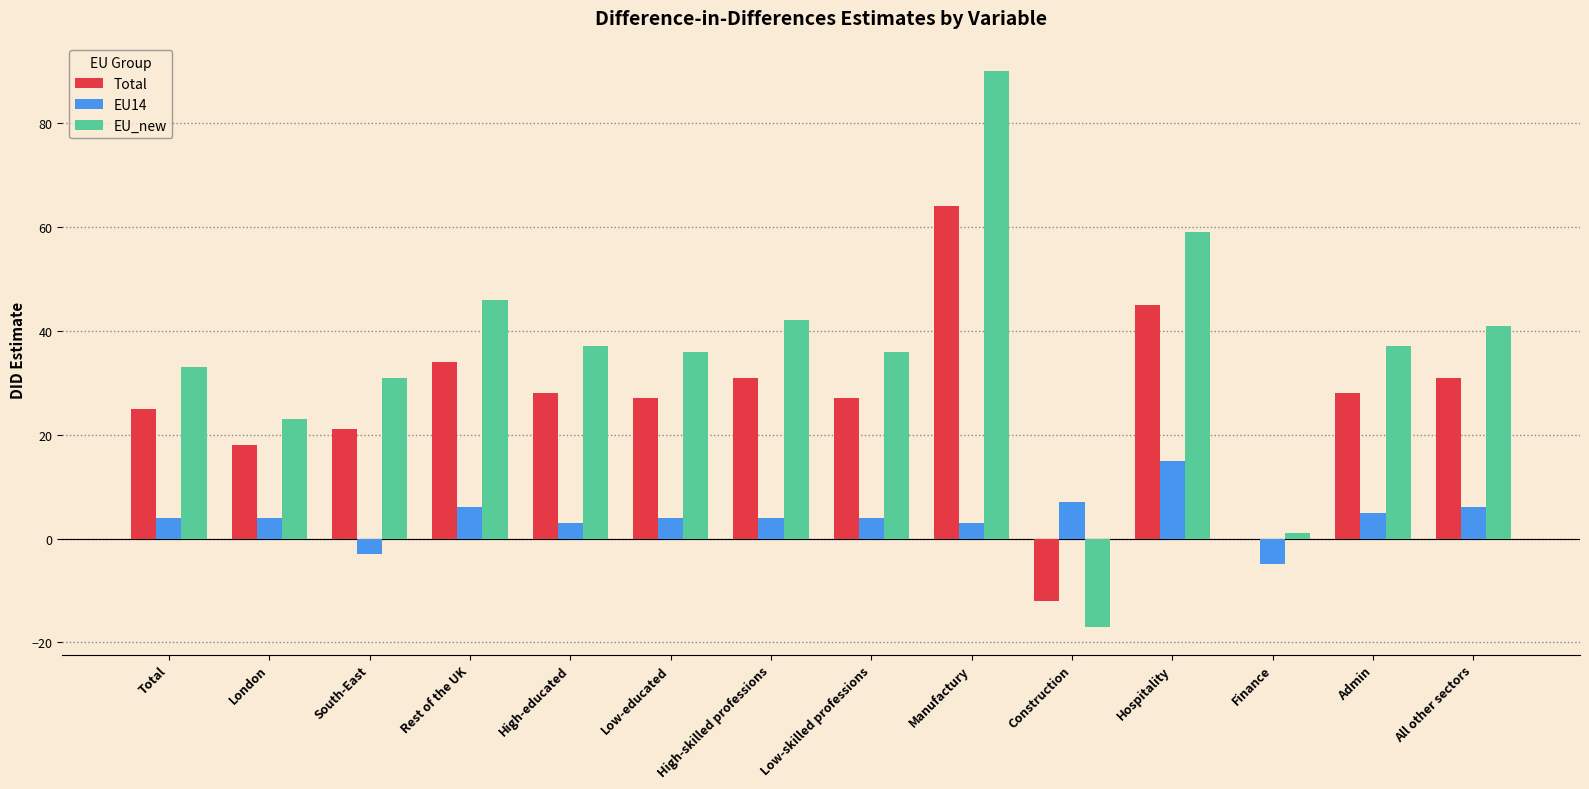

Is it true that EU14 equals -5.0 at Finance?

True